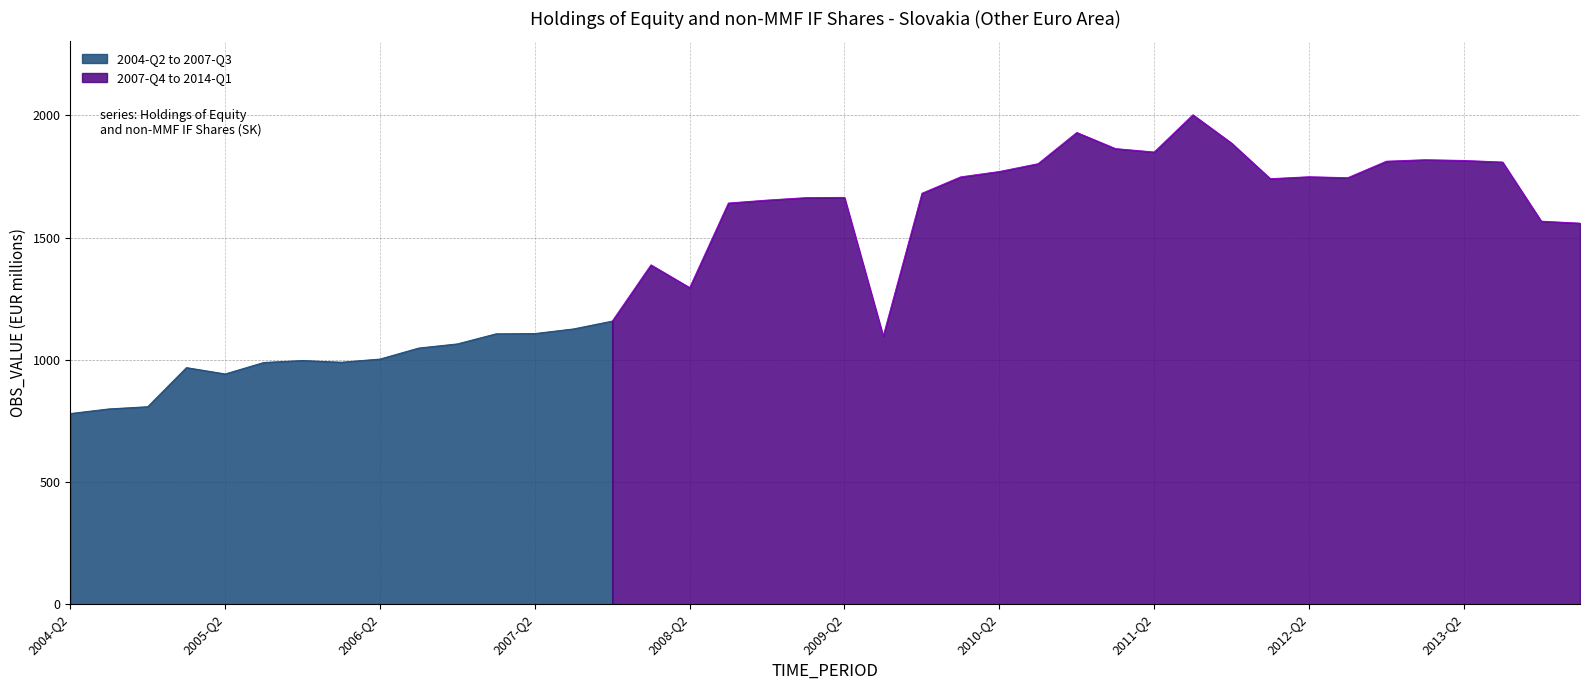

What value does the data have at 2008-Q1?

1388.3